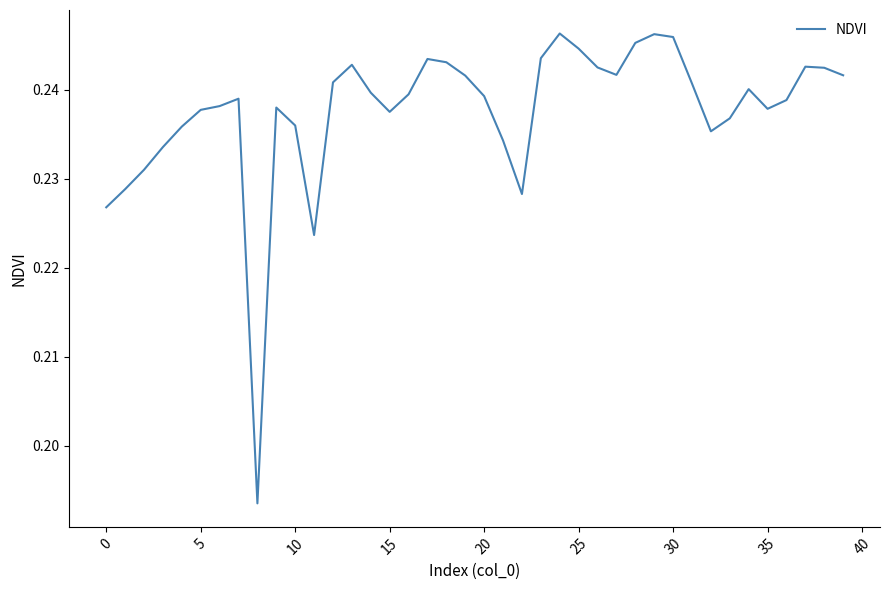

What is the sum of all values?

9.5